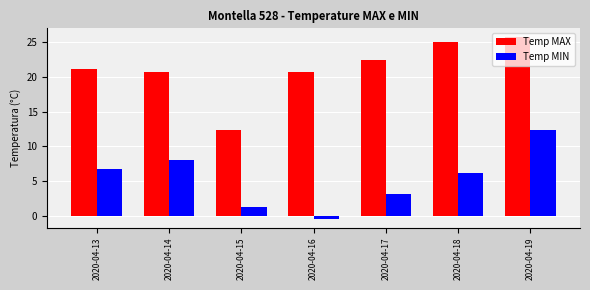

Which label corresponds to the largest value in the chart?

2020-04-19